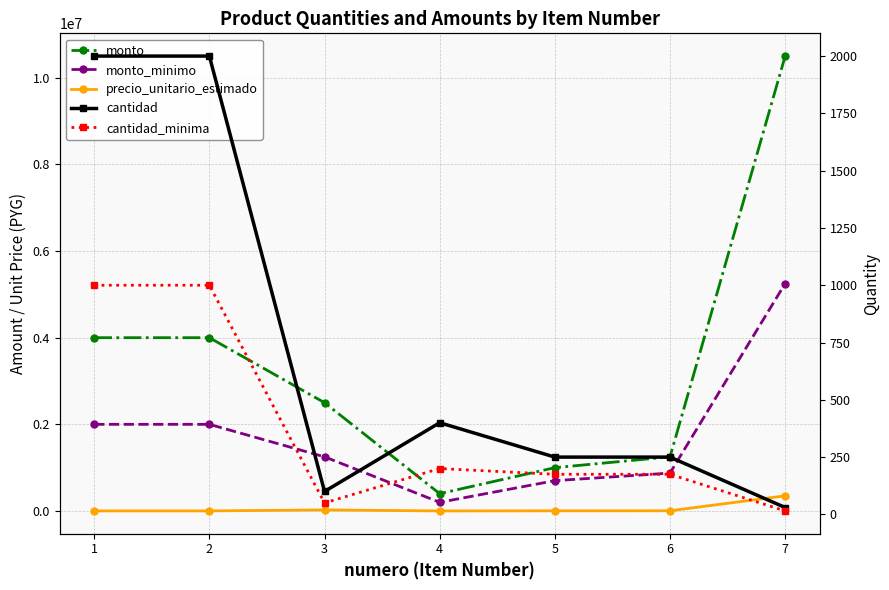

What is the maximum value shown in the chart?

10500000